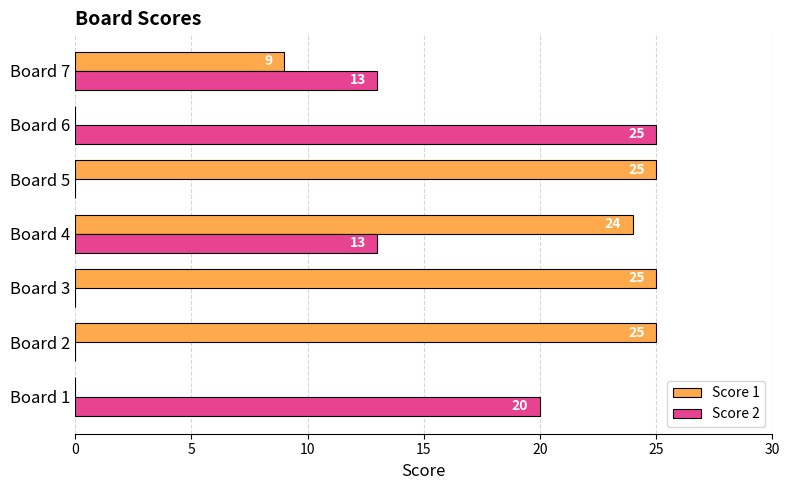

The Score 2 series shows 34 at Board 6. True or false?

False